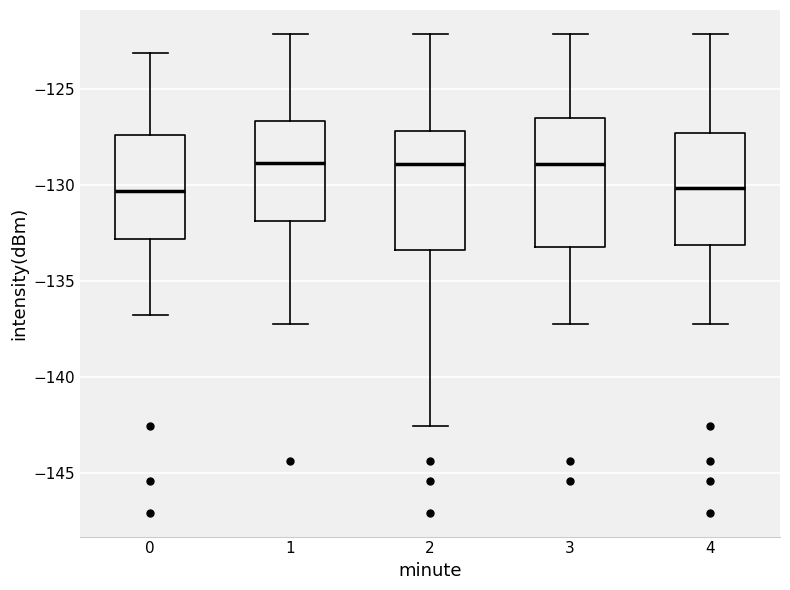

Reading left to right, transcribe this box plot: for each box, give where its median line is, the range the box spans, and where its two whiskers end, as read against the y-axis. The values are not printed on the chart, so give them approximately, as read against the axis.

0: median -130.5, box -133.0 to -127.5, whiskers -137.0 to -123.0
1: median -129.0, box -132.0 to -126.5, whiskers -137.0 to -122.0
2: median -129.0, box -133.5 to -127.0, whiskers -142.5 to -122.0
3: median -129.0, box -133.0 to -126.5, whiskers -137.0 to -122.0
4: median -130.0, box -133.0 to -127.5, whiskers -137.0 to -122.0